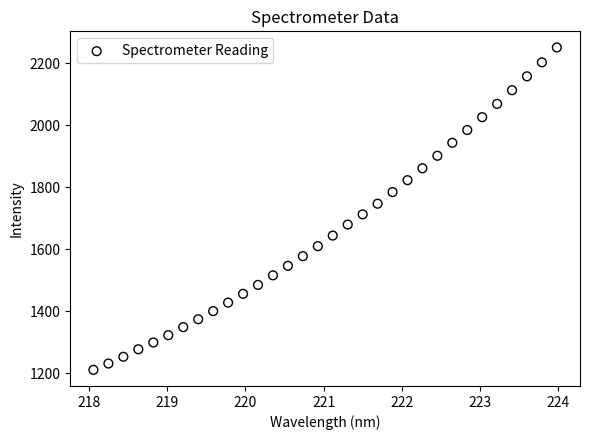

What is the range of X values (max minus min)?

5.9